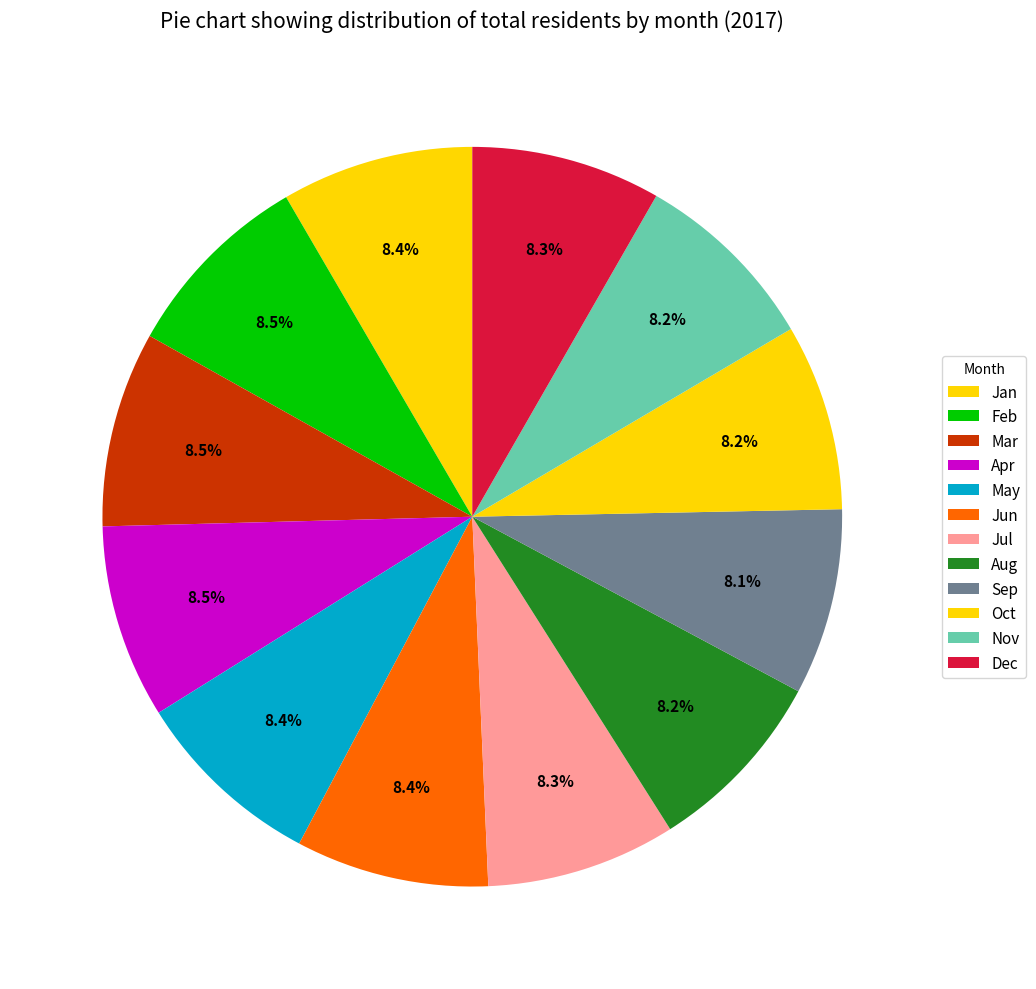

To the nearest percent, what is the average slice percentage?

8%